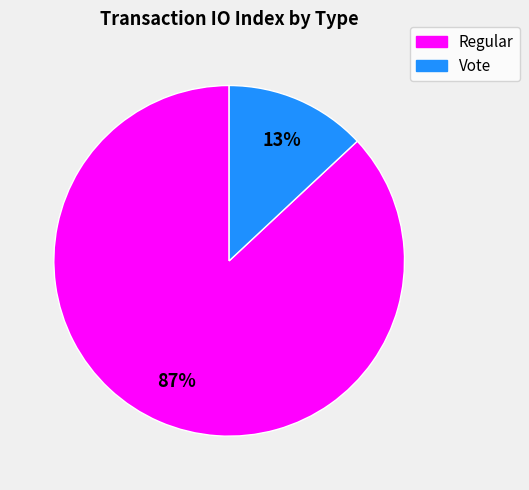

To the nearest percent, what is the difference between the Regular and Vote slice percentages?

74%